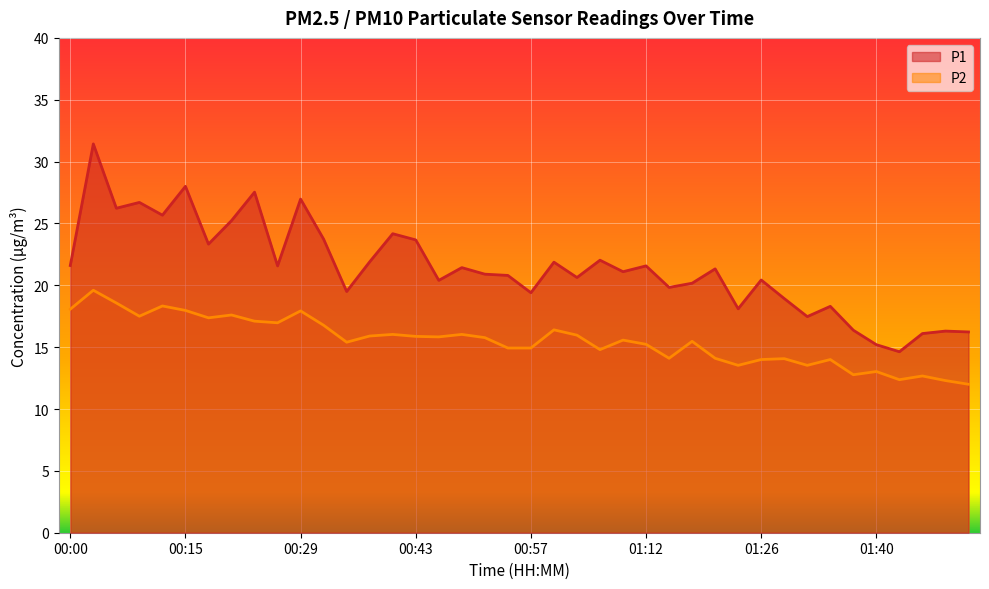

Reading left to right, what are all the values shown in this chart?

P1: 00:00=21.6	00:03=31.4	00:06=26.2	00:09=26.7	00:12=25.7	00:15=28.0	00:17=23.3	00:20=25.2	00:23=27.5	00:26=21.6	00:29=27.0	00:31=23.7	00:34=19.5	00:38=21.9	00:40=24.2	00:43=23.7	00:46=20.4	00:49=21.4	00:52=20.9	00:55=20.8	00:57=19.4	01:00=21.9	01:03=20.6	01:06=22.0	01:09=21.1	01:12=21.6	01:15=19.8	01:18=20.2	01:20=21.3	01:23=18.1	01:26=20.4	01:29=18.9	01:32=17.5	01:34=18.3	01:37=16.4	01:40=15.2	01:43=14.6	01:46=16.1	01:49=16.3	01:51=16.2
P2: 00:00=18.1	00:03=19.6	00:06=18.6	00:09=17.5	00:12=18.3	00:15=18.0	00:17=17.4	00:20=17.6	00:23=17.1	00:26=17.0	00:29=17.9	00:31=16.8	00:34=15.4	00:38=15.9	00:40=16.0	00:43=15.9	00:46=15.8	00:49=16.0	00:52=15.8	00:55=14.9	00:57=14.9	01:00=16.4	01:03=16.0	01:06=14.8	01:09=15.6	01:12=15.2	01:15=14.1	01:18=15.5	01:20=14.1	01:23=13.5	01:26=14.0	01:29=14.1	01:32=13.5	01:34=14.0	01:37=12.8	01:40=13.0	01:43=12.4	01:46=12.7	01:49=12.3	01:51=12.0